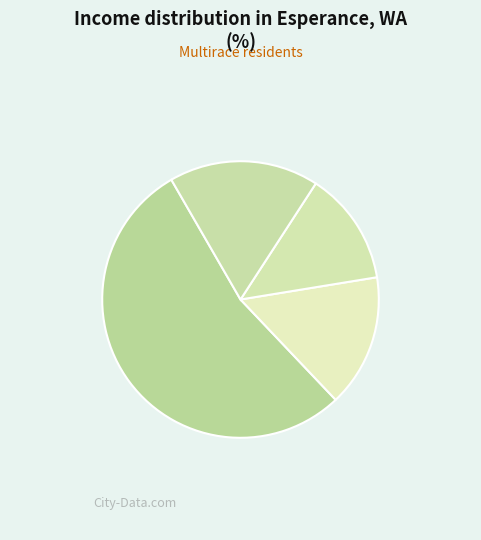

How many slices are in this pie chart?

4